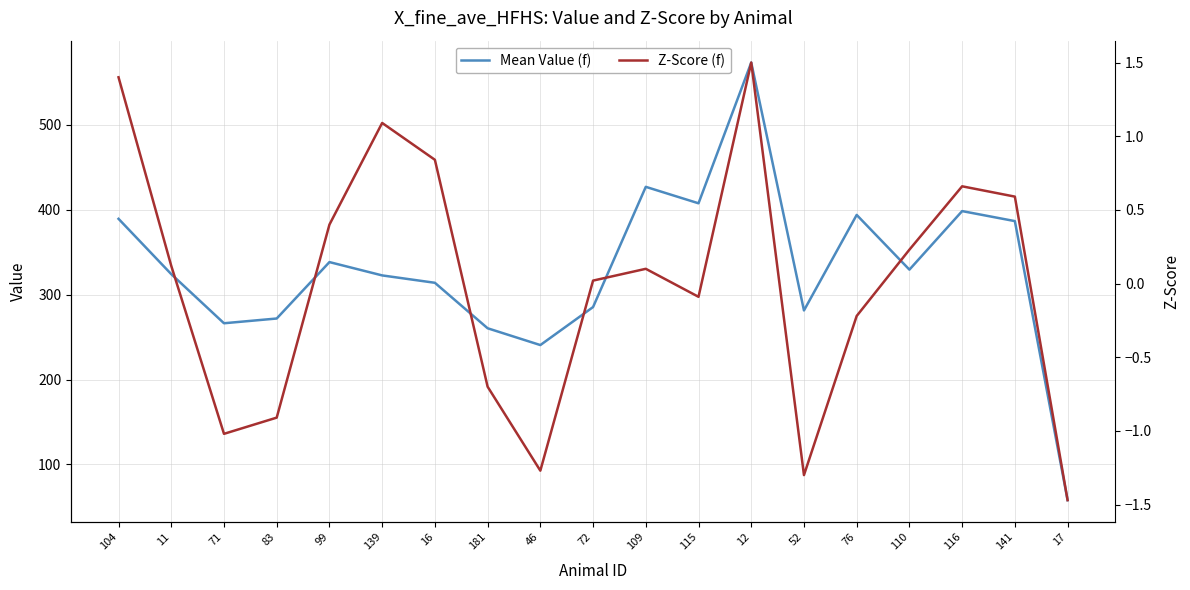

Between 16 and 110, which series saw the biggest shift?

Z-Score (f)